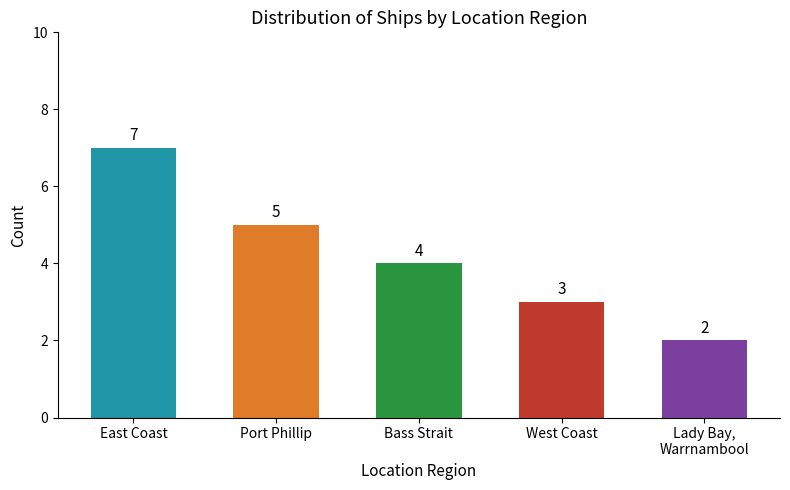

How many bars are there in total?

5